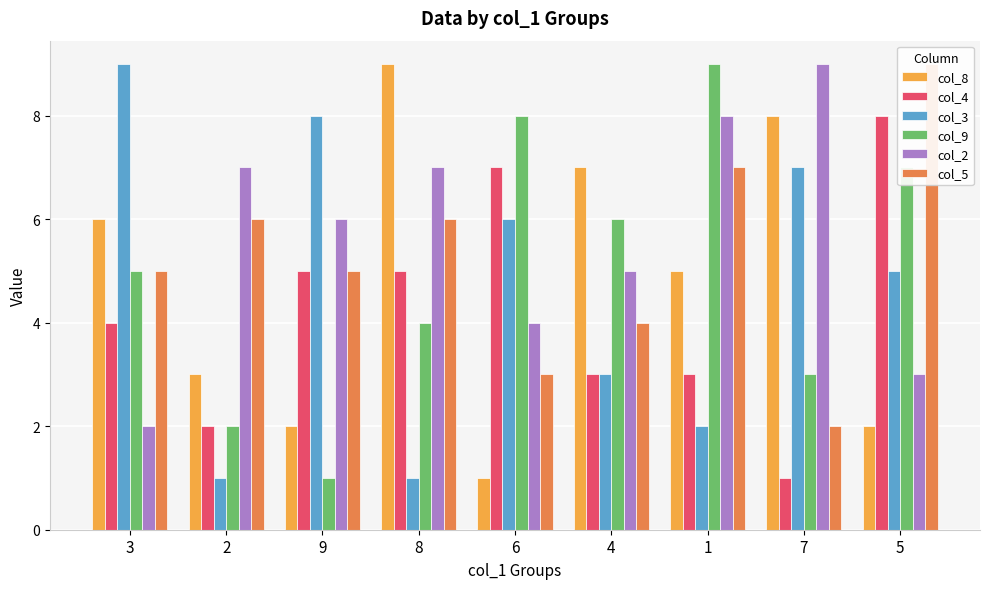

How many bars are there in total?

54